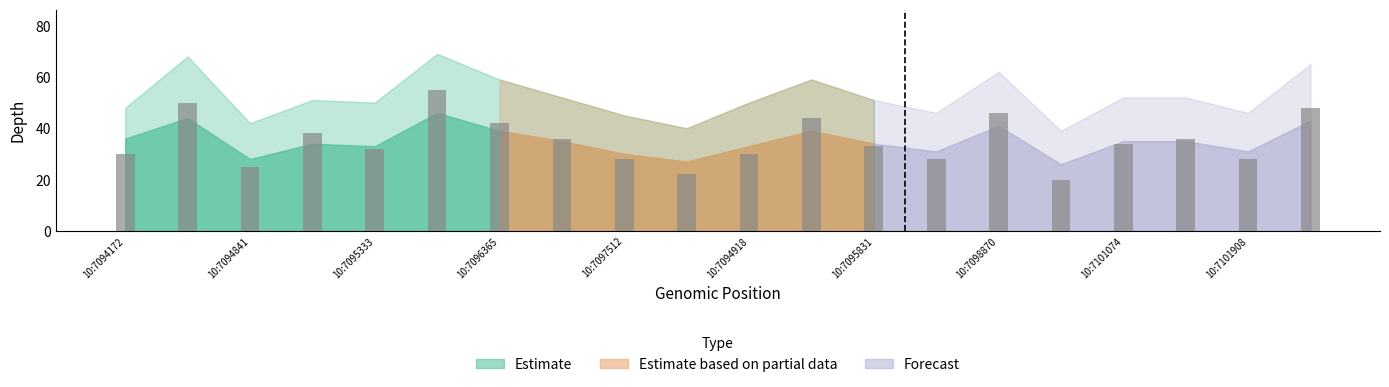

What is the value of the 1st bar from the left?

30